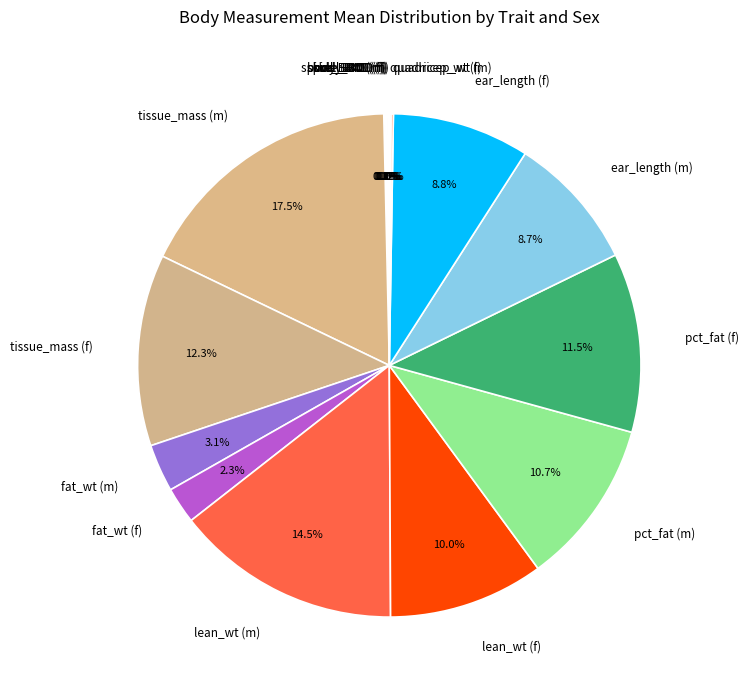

What is the ratio of the value at lean_wt (f) to the value at lean_wt (m)?

0.7